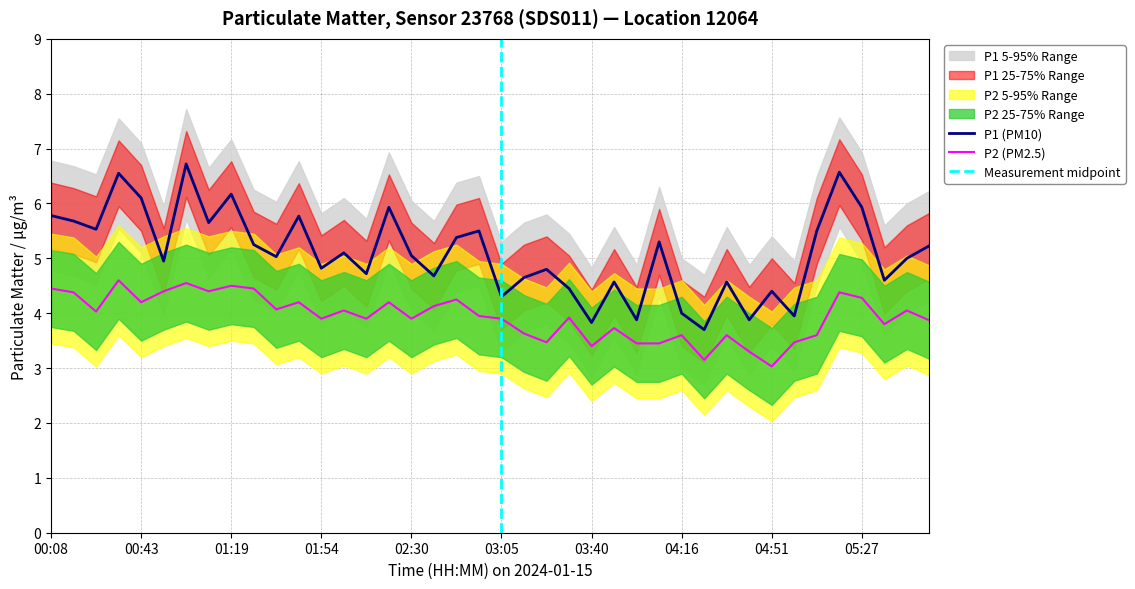

True or false: P1 (PM10) and P2 (PM2.5) cross at least once.

False